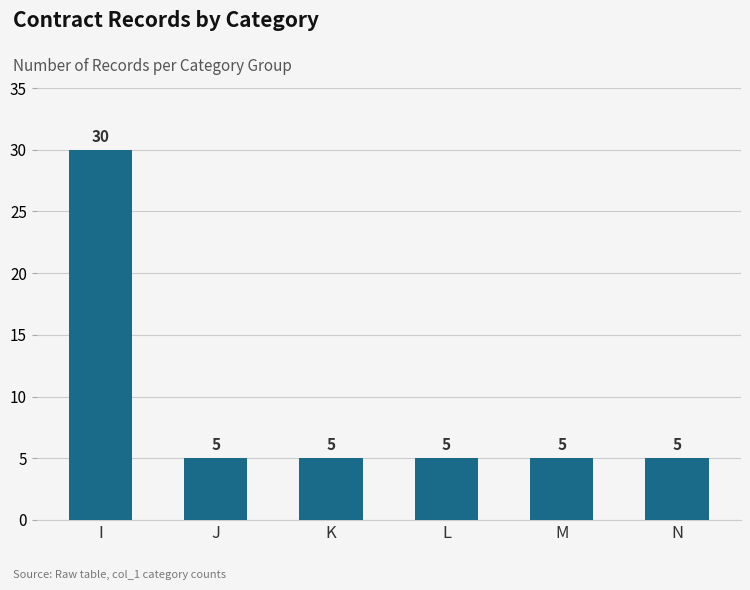

Reading right to left, list all the values displayed in this chart.

5	5	5	5	5	30